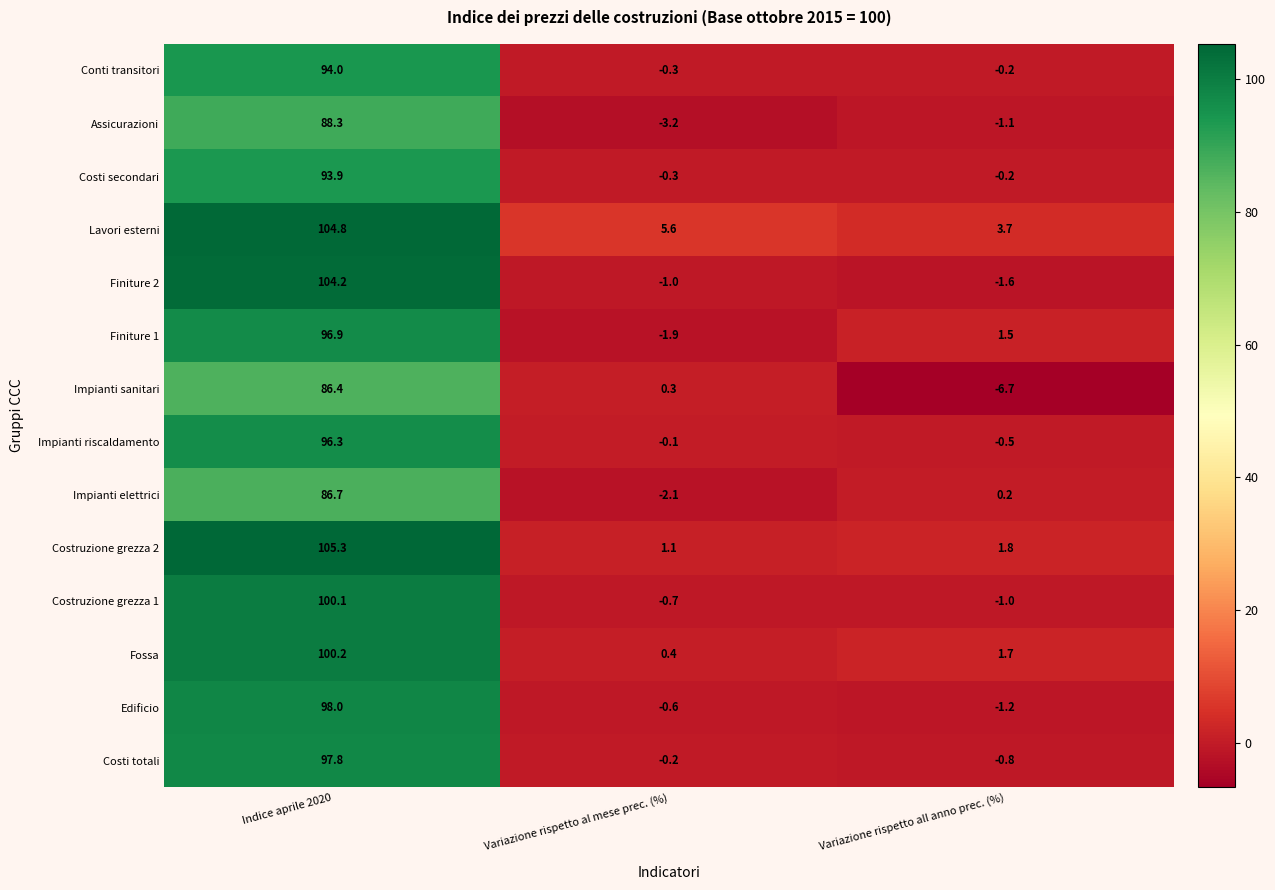

Rank the series at Indice aprile 2020 from lowest to highest value.

Impianti sanitari, Impianti elettrici, Assicurazioni, Costi secondari, Conti transitori, Impianti riscaldamento, Finiture 1, Costi totali, Edificio, Costruzione grezza 1, Fossa, Finiture 2, Lavori esterni, Costruzione grezza 2